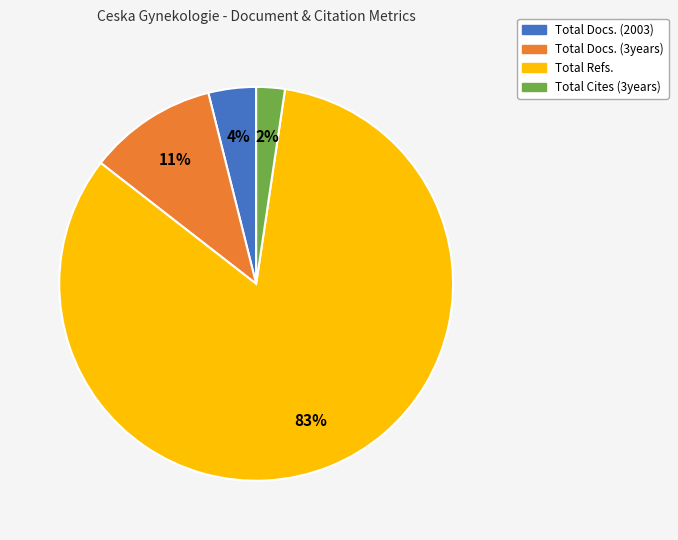

Is it true that Total Cites (3years) is 2% of the pie?

True